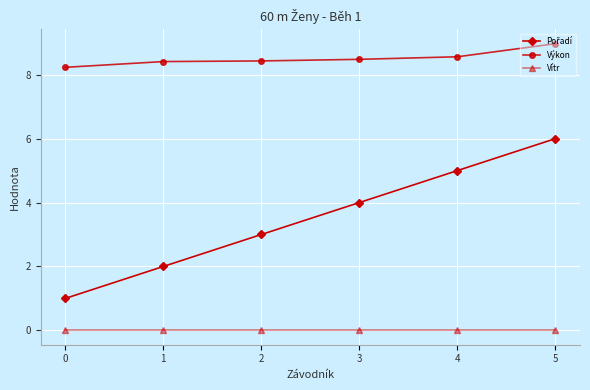

What is the total value across all series at 3?

12.5